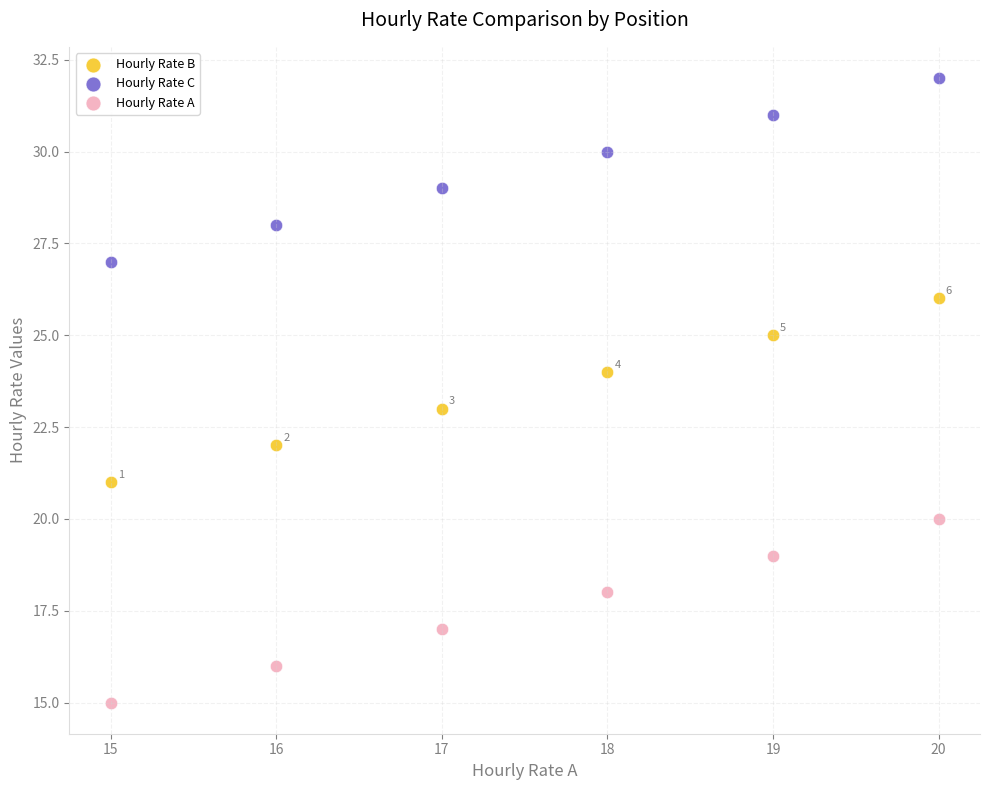

Across all data points, what is the range of Y values (max minus min)?

17